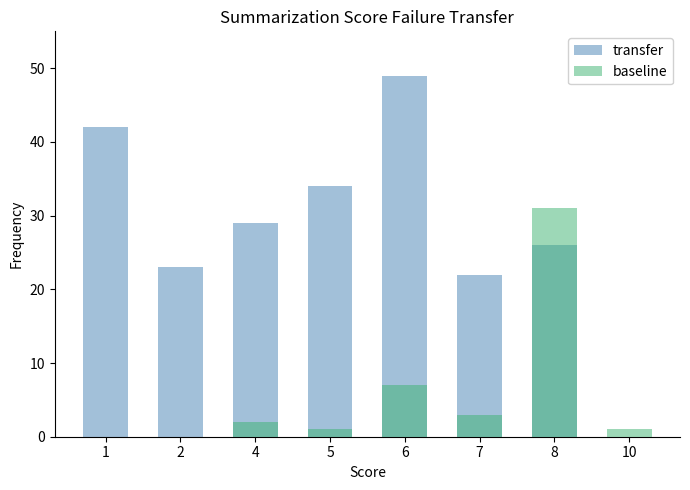

Is it true that baseline equals 1 at 5?

True